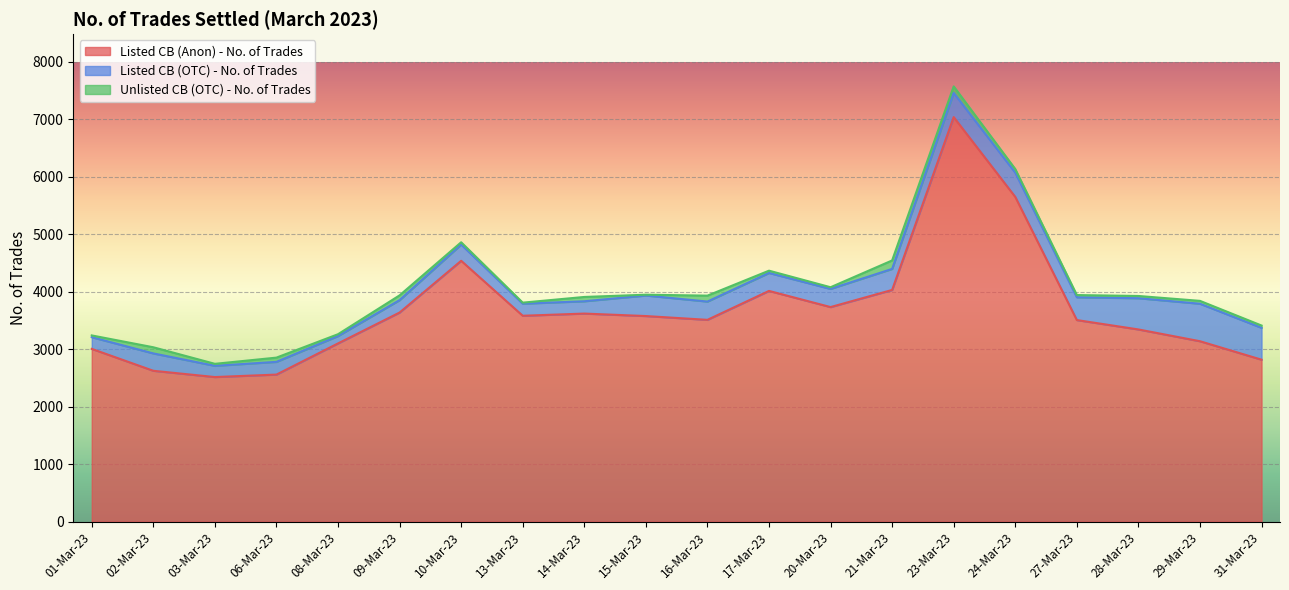

What is the difference between the maximum and second lowest values in the Unlisted CB (OTC) - No. of Trades series?

129